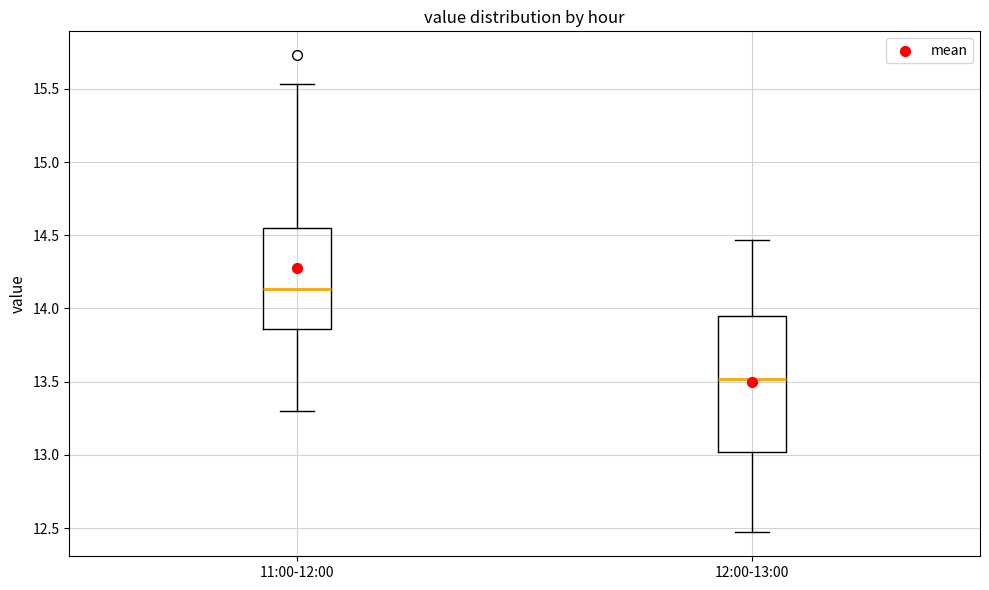

Where does the upper whisker of the box for 12:00-13:00 end on the y-axis? The values are not printed on the chart, so give them approximately, as read against the axis.

14.45